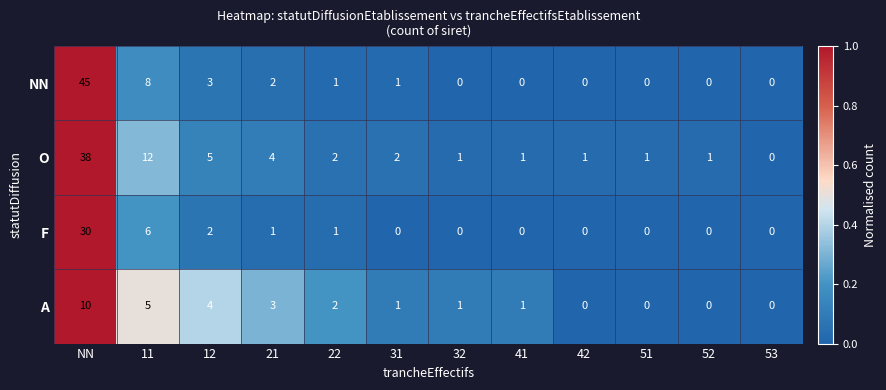

How many distinct data groups are displayed?

4